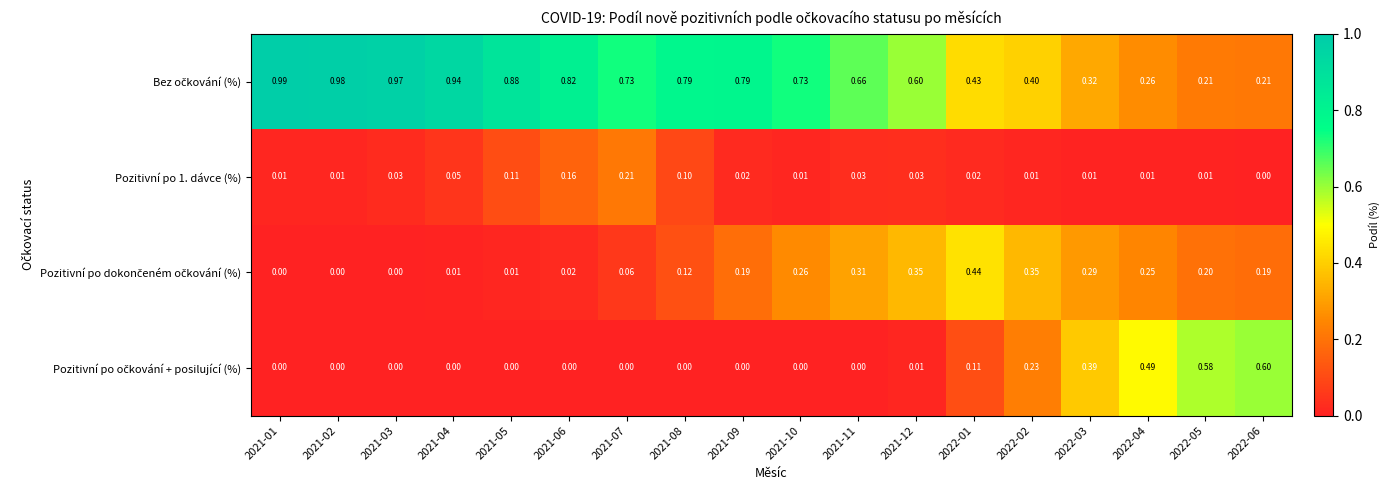

Rank the series by their maximum value, from highest to lowest.

Bez očkování (%), Pozitivní po očkování + posilující (%), Pozitivní po dokončeném očkování (%), Pozitivní po 1. dávce (%)